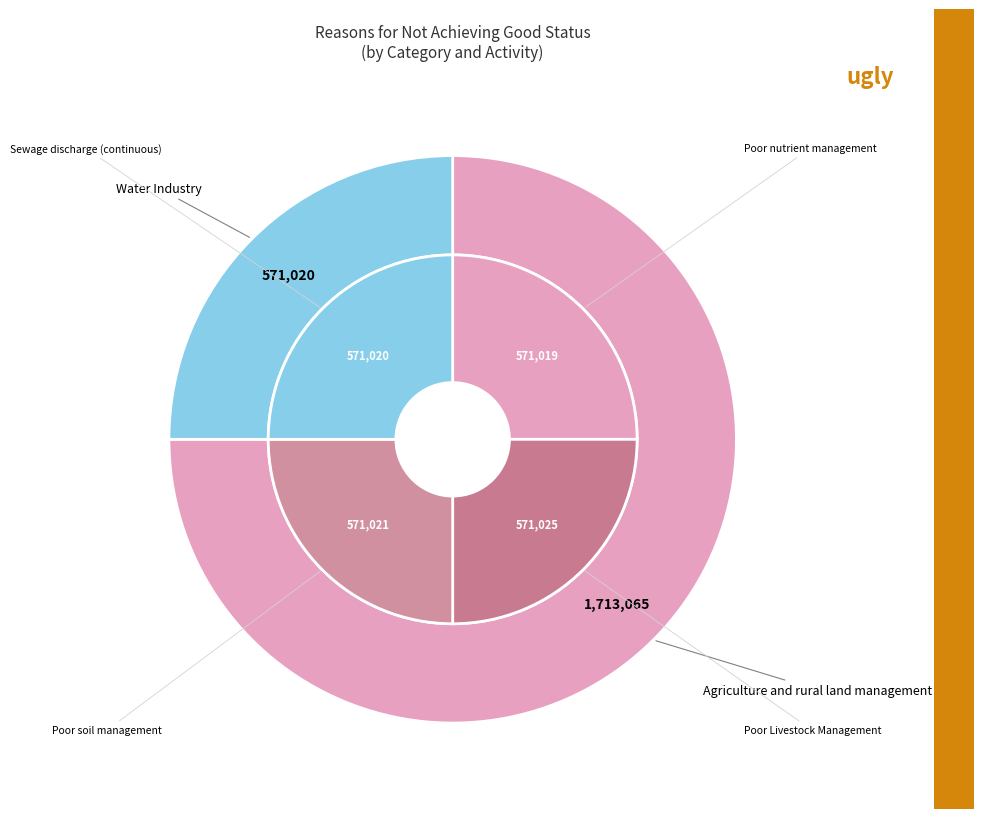

Between Agriculture and rural land management and Water Industry, which is larger?

Agriculture and rural land management